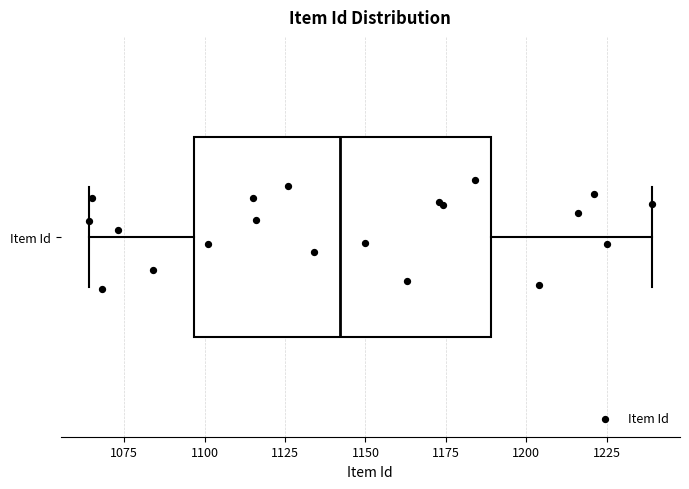

Where does the right whisker of the box for Item Id end on the x-axis? The values are not printed on the chart, so give them approximately, as read against the axis.

1240